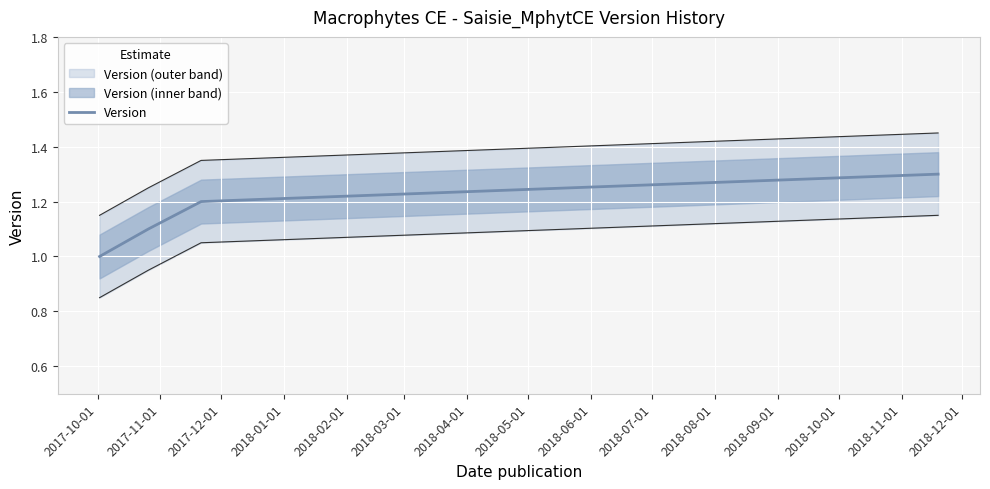

Is this an area chart (filled region under the line)?

No